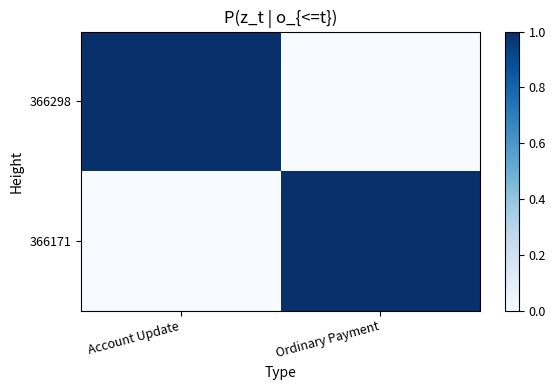

At how many categories does at least one series exceed 0?

2